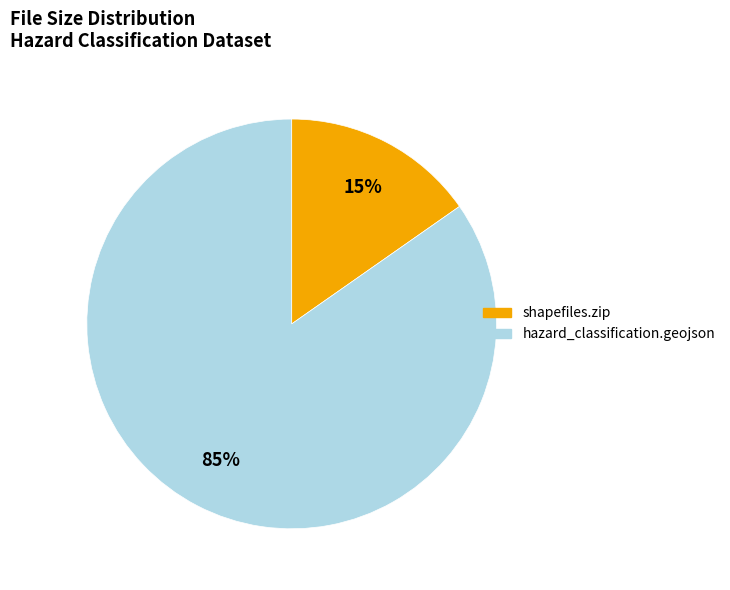

How many segments does this pie chart have?

2